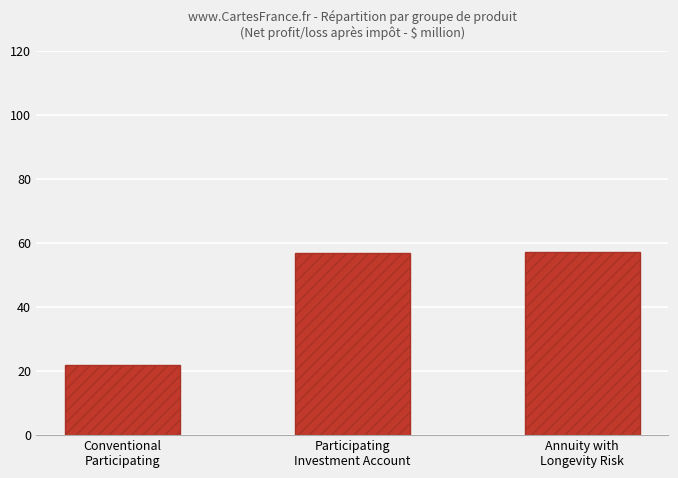

The value at Participating
Investment Account is 95.6. True or false?

False